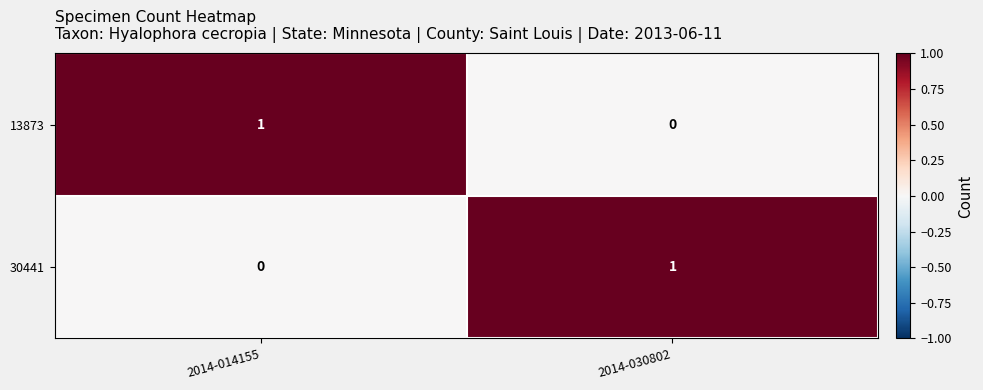

Is it true that 30441 equals 1 at 2014-030802?

True